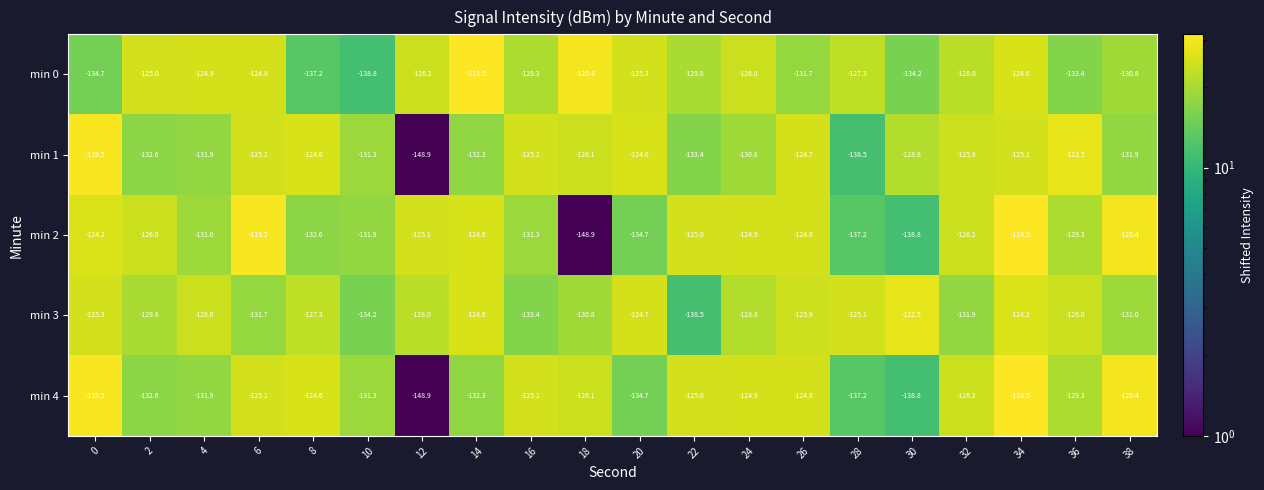

What value does the min 2 series have at 26?

25.1